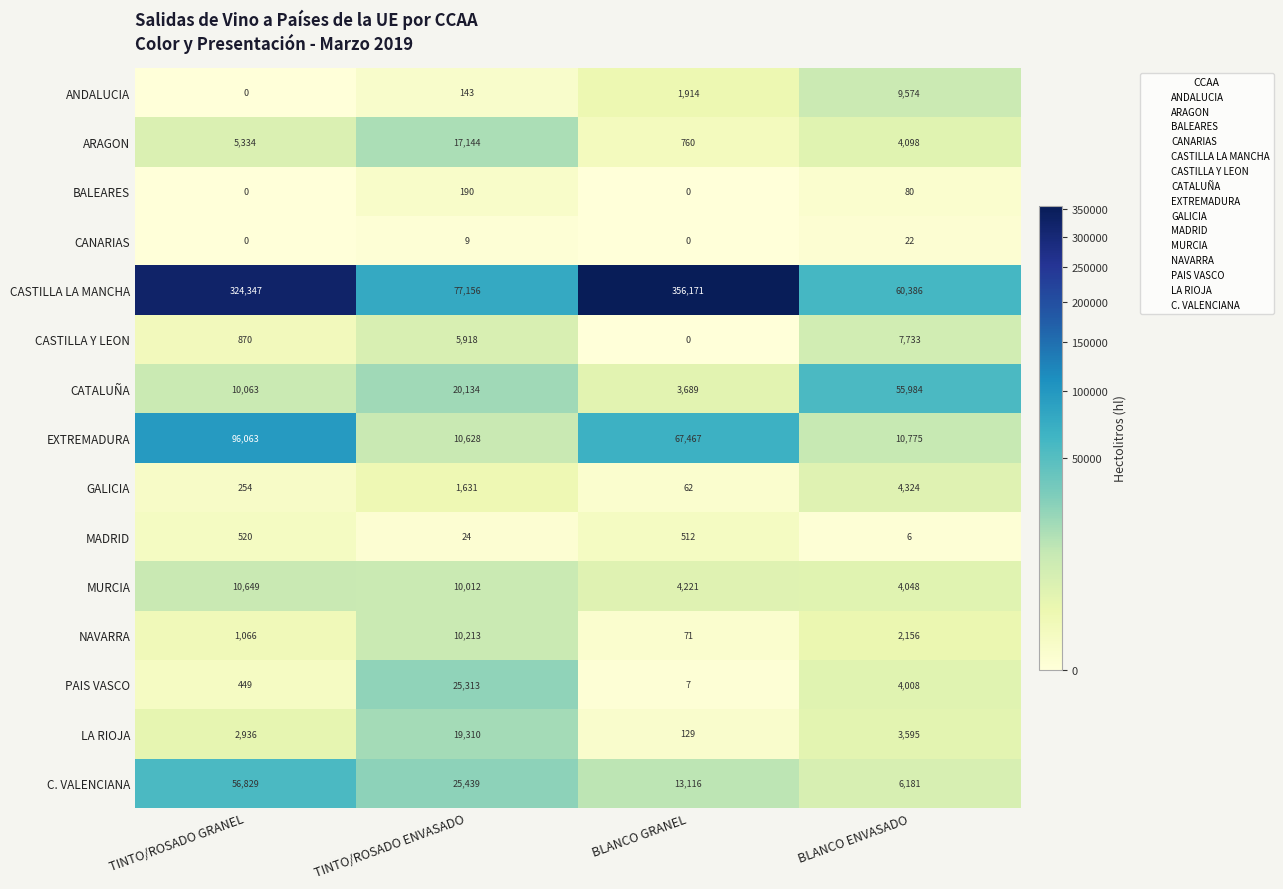

The ANDALUCIA series shows 9574 at BLANCO ENVASADO. True or false?

True